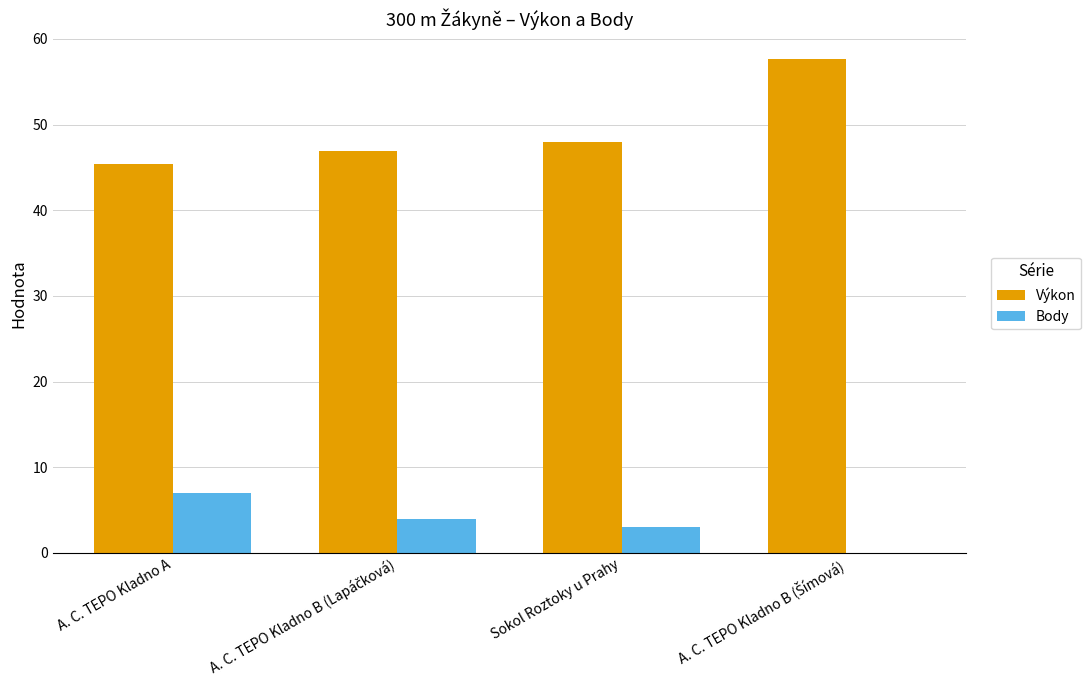

At which label does Body reach its peak?

A. C. TEPO Kladno A